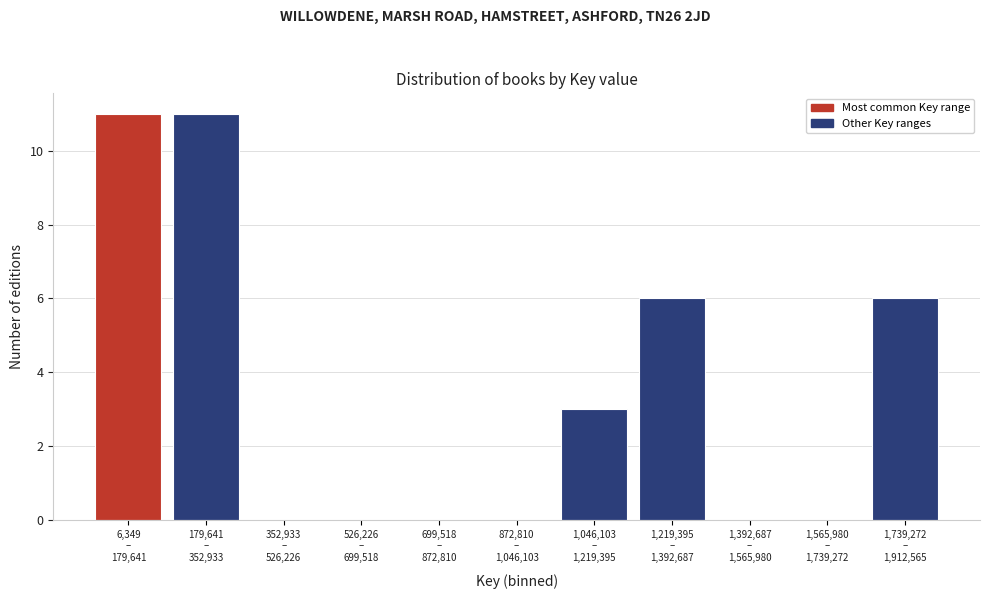

What is the greatest value displayed?

11